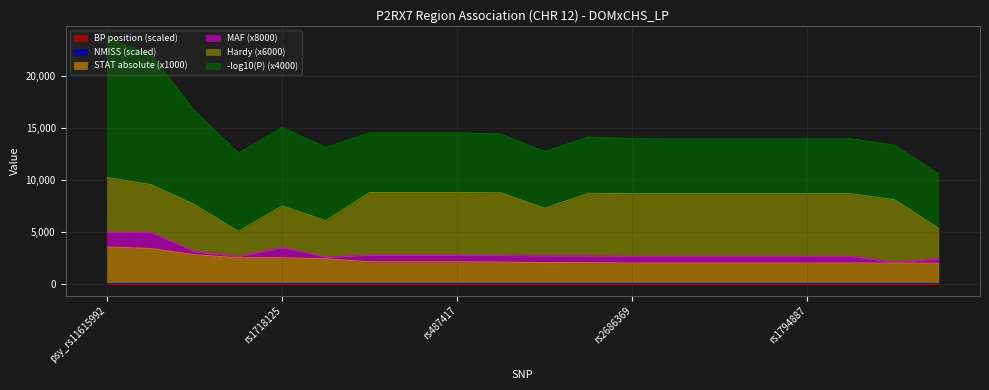

The NMISS series shows 4.2 at rs1653584. True or false?

False